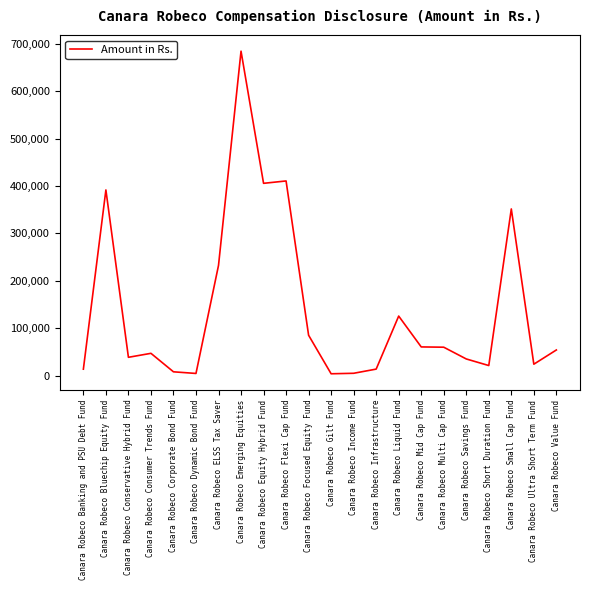

What is the difference between the maximum and minimum values?

680540